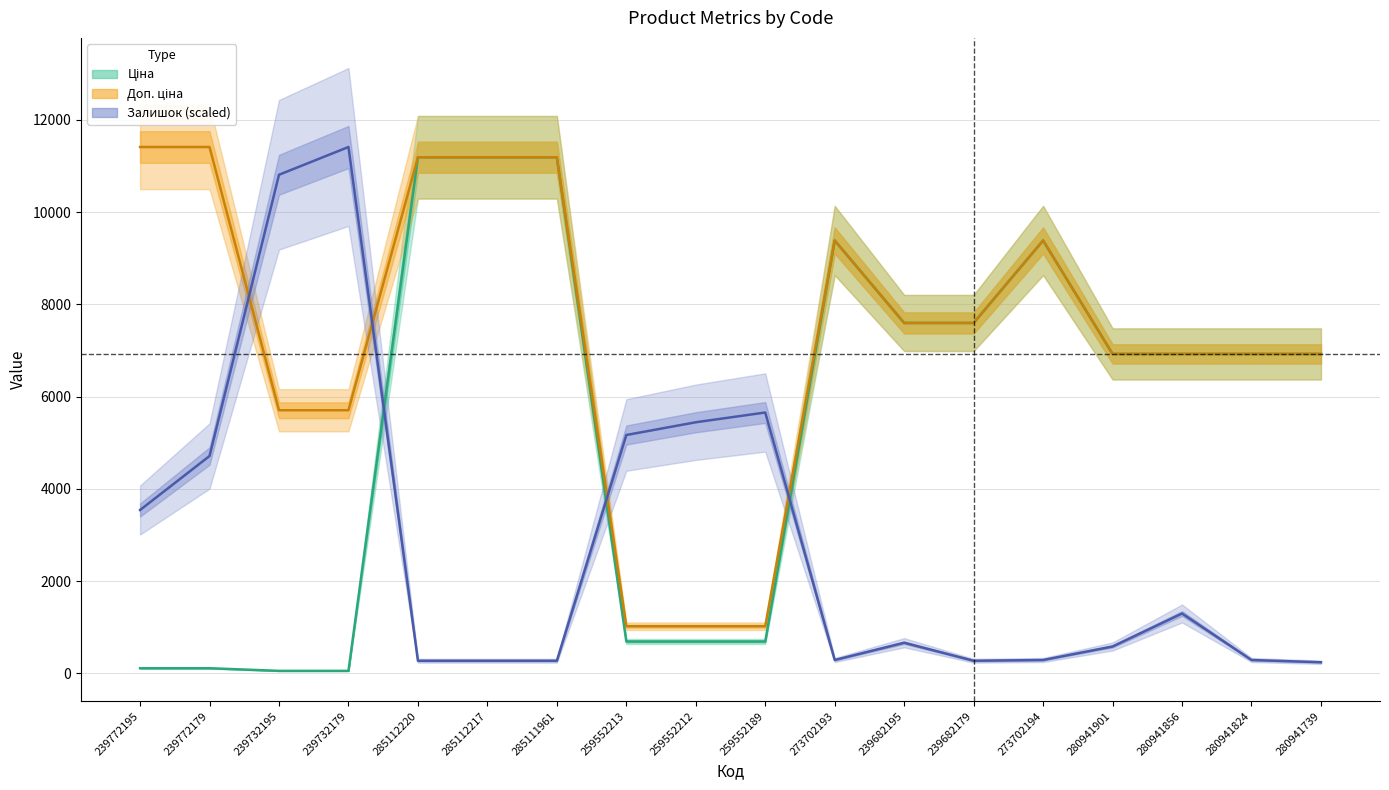

What value does the Залишок series have at 285111961?

276.3